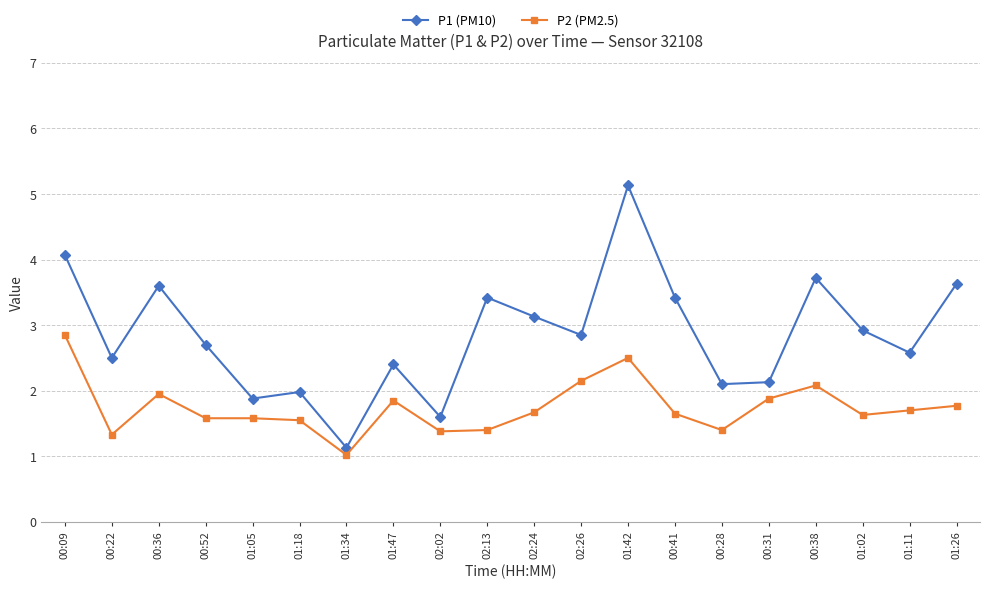

True or false: P2 (PM2.5) and P1 (PM10) cross at least once.

False